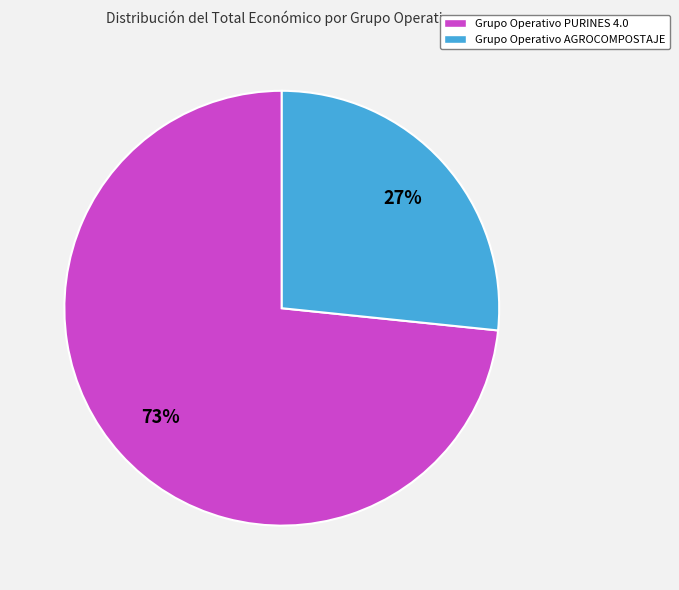

What is the smallest slice in the pie chart?

Grupo Operativo AGROCOMPOSTAJE